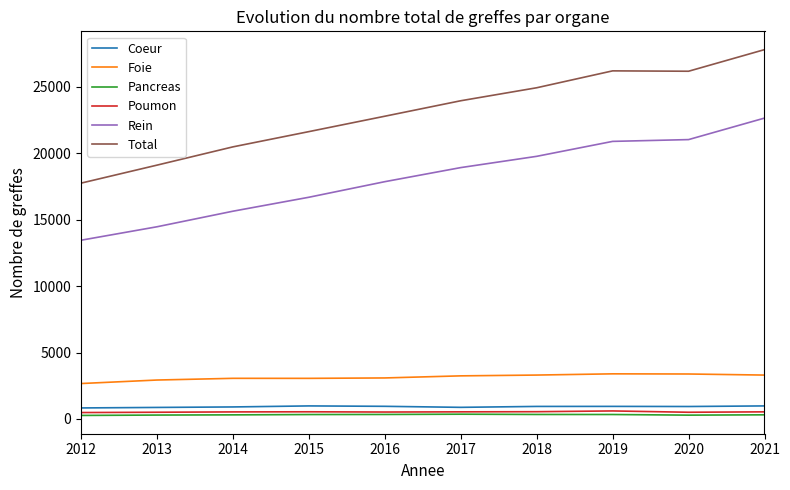

Is this an area chart (filled region under the line)?

No